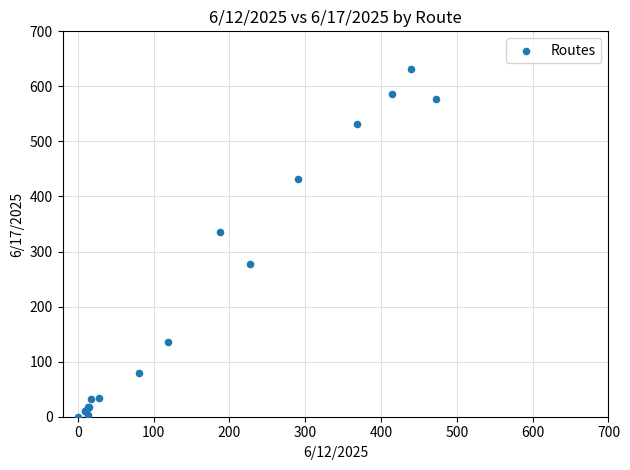

What Y value in the scatter plot is closest to 316?

335